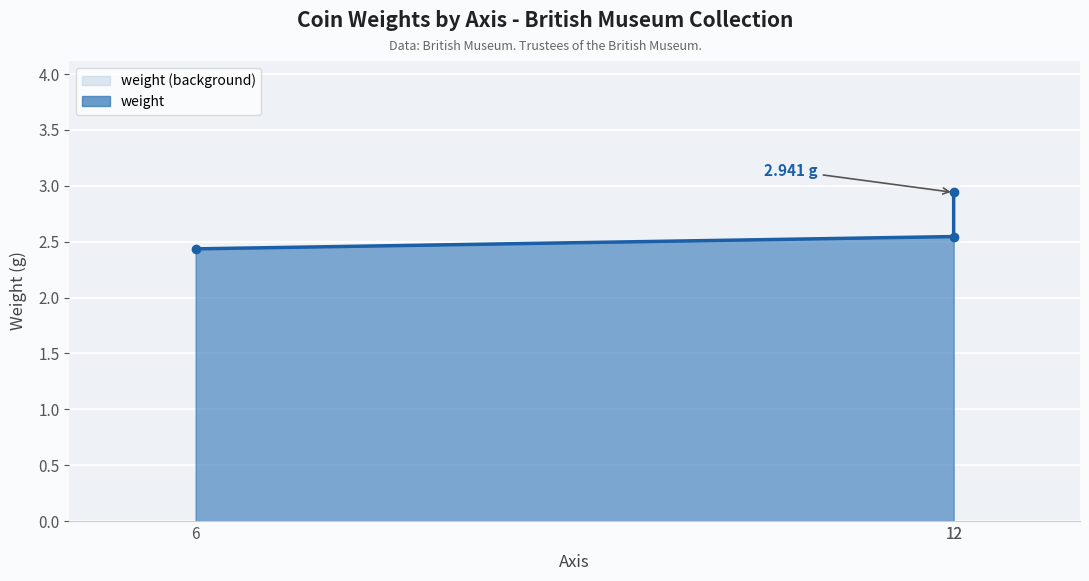

Rank the categories by value from lowest to highest.

6, 12, 12